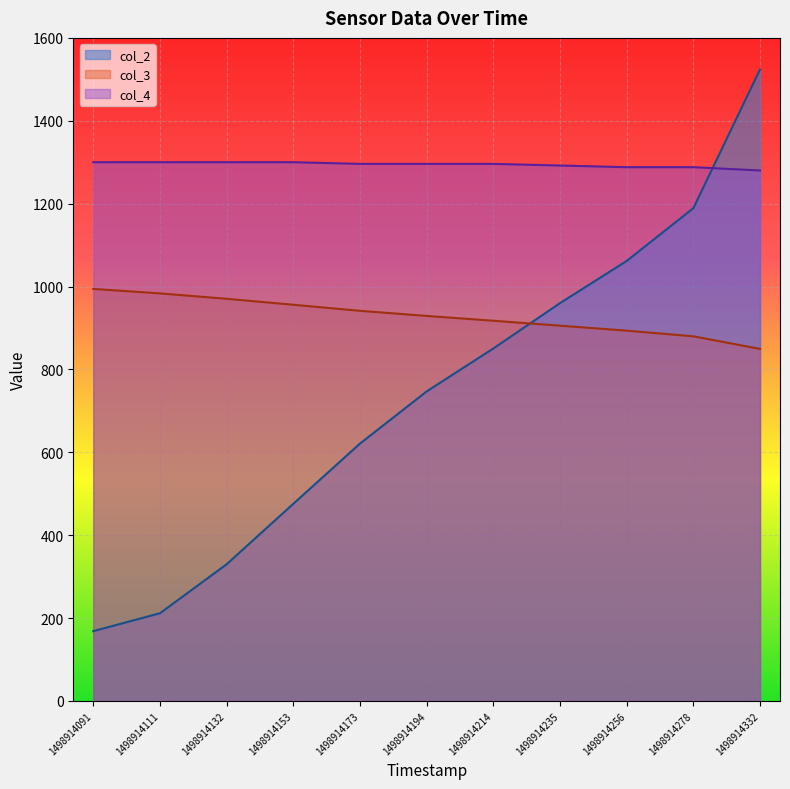

Which series changed the most between 1498914132 and 1498914194?

col_2